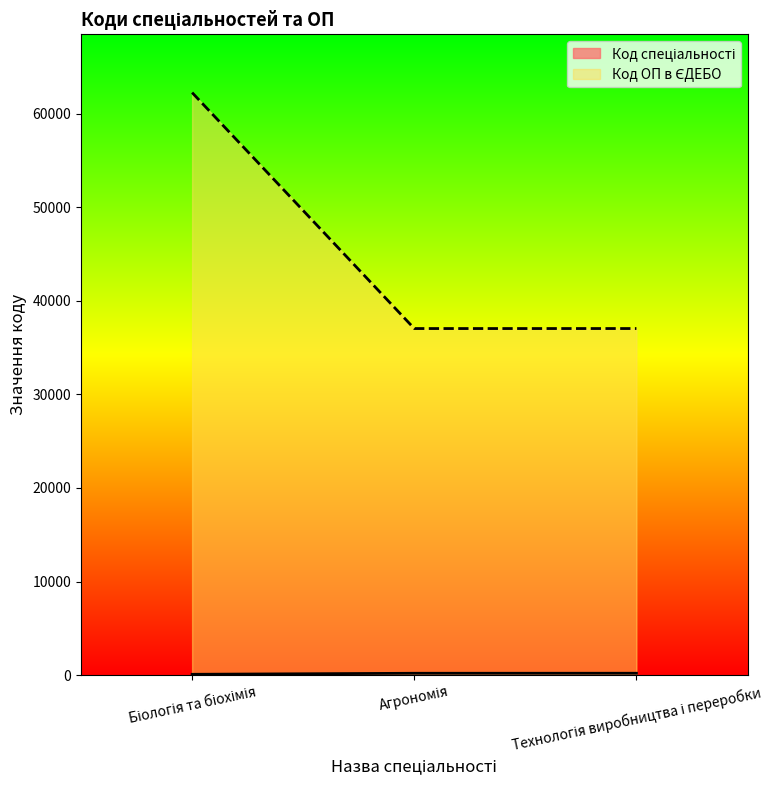

Where is Код ОП в ЄДЕБО nearest to the value 49639?

Технологія виробництва і переробки